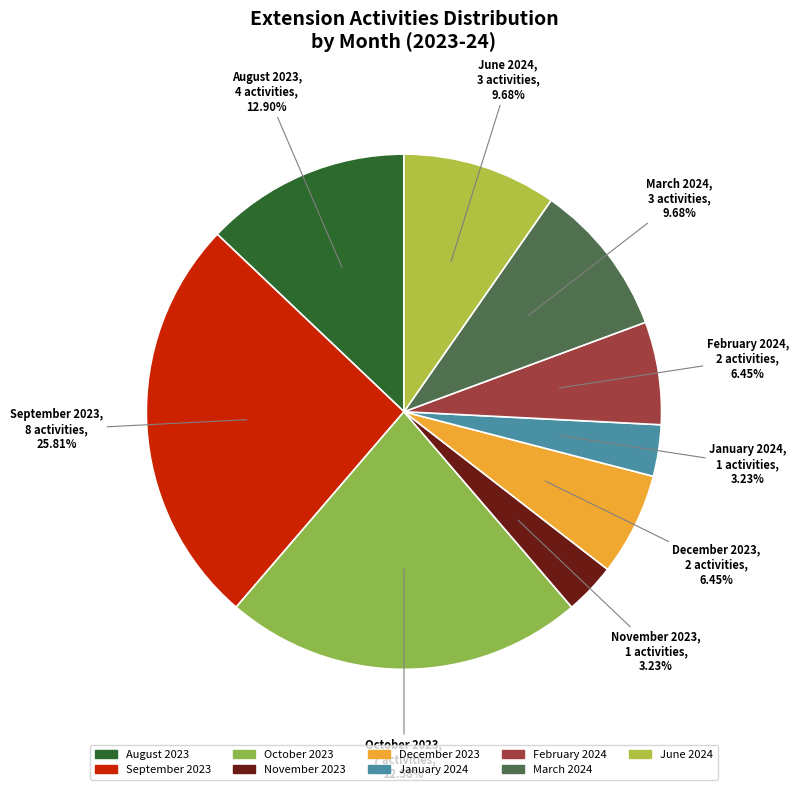

What is the largest slice in the pie chart?

September 2023